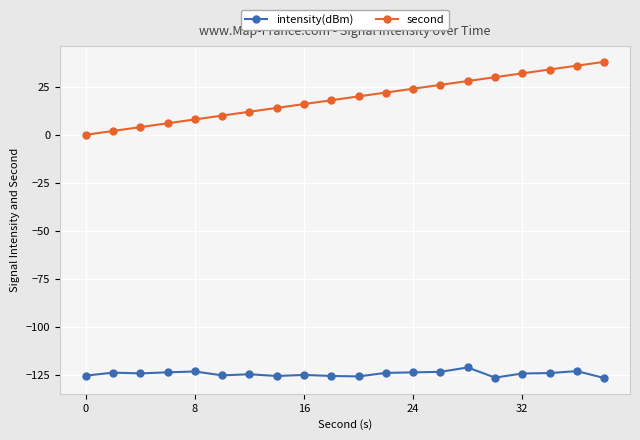

What is the lowest value of the intensity(dBm) series?

-126.7